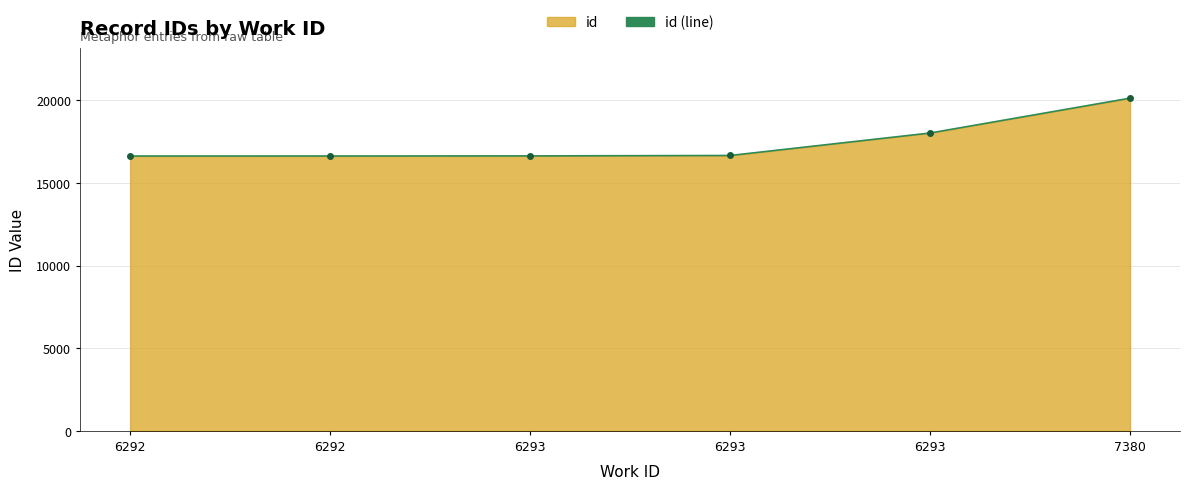

Reading left to right, extract all data points from this chart.

6292=16634	6292=16636	6293=16642	6293=16667	6293=18027	7380=20137